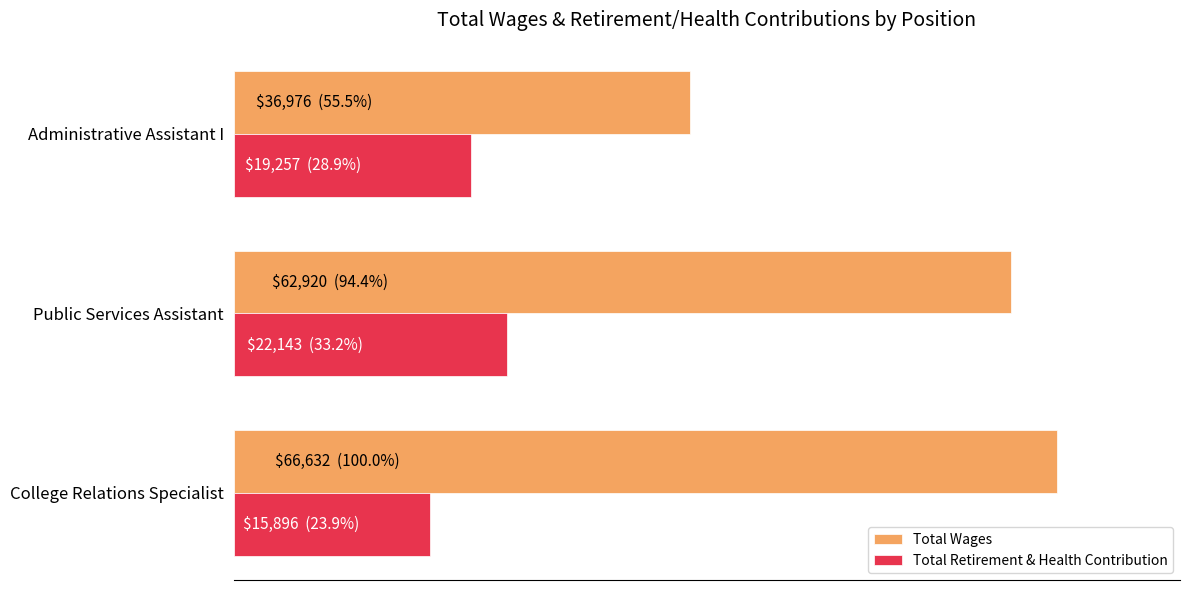

List the labels in order of Total Retirement & Health Contribution value, largest first.

Public Services Assistant, Administrative Assistant I, College Relations Specialist